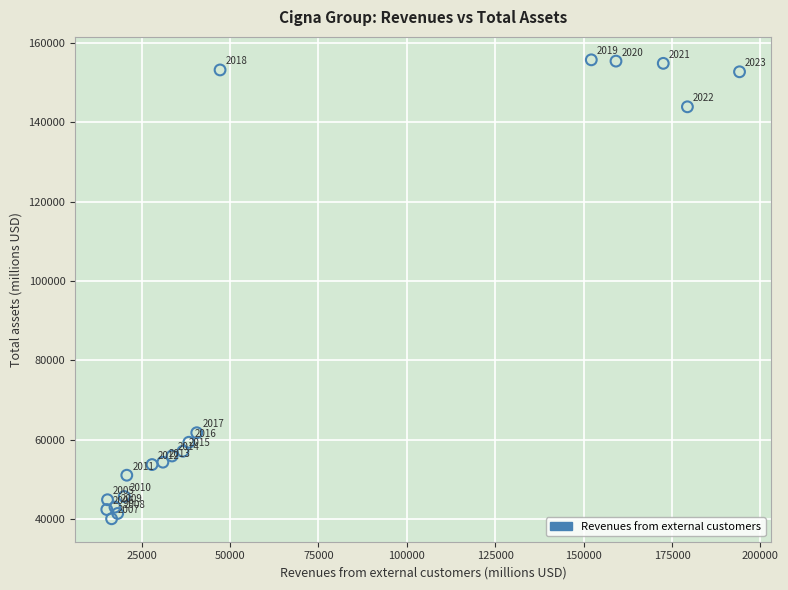

What is the range of Y values (max minus min)?

115709